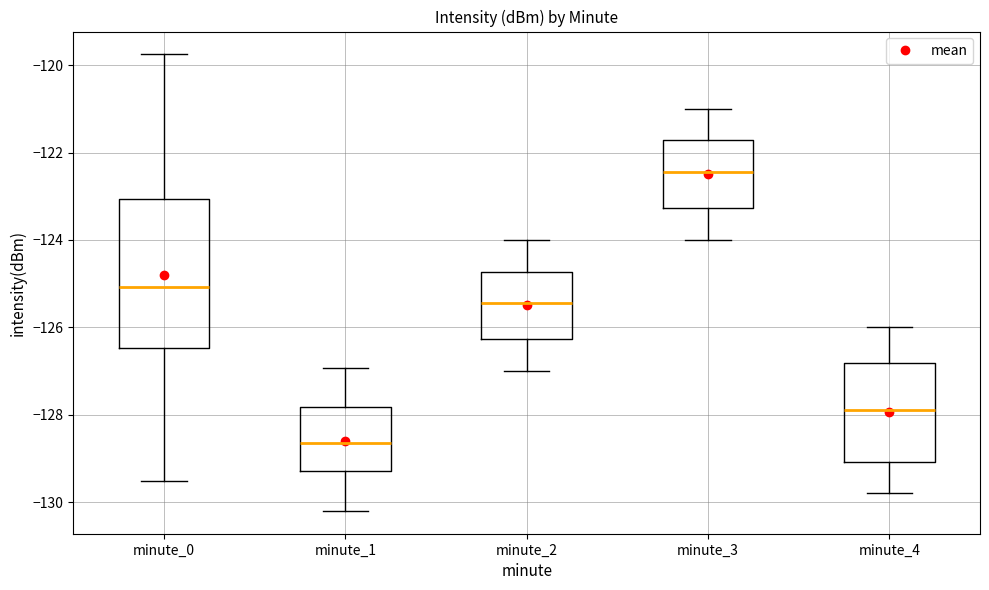

Reading left to right, transcribe this box plot: for each box, give where its median line is, the range the box spans, and where its two whiskers end, as read against the y-axis. The values are not printed on the chart, so give them approximately, as read against the axis.

minute_0: median -125.0, box -126.4 to -123.0, whiskers -129.6 to -119.8
minute_1: median -128.6, box -129.2 to -127.8, whiskers -130.2 to -127.0
minute_2: median -125.4, box -126.2 to -124.8, whiskers -127.0 to -124.0
minute_3: median -122.4, box -123.2 to -121.8, whiskers -124.0 to -121.0
minute_4: median -127.8, box -129.0 to -126.8, whiskers -129.8 to -126.0